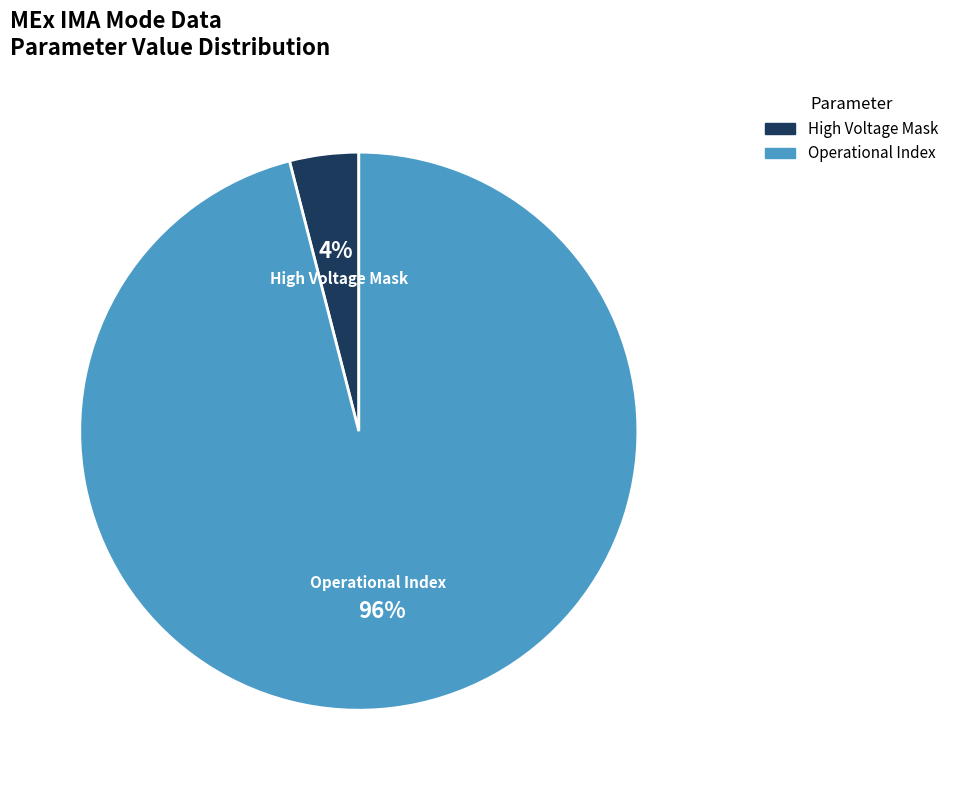

To the nearest percent, what is the average slice percentage?

50%